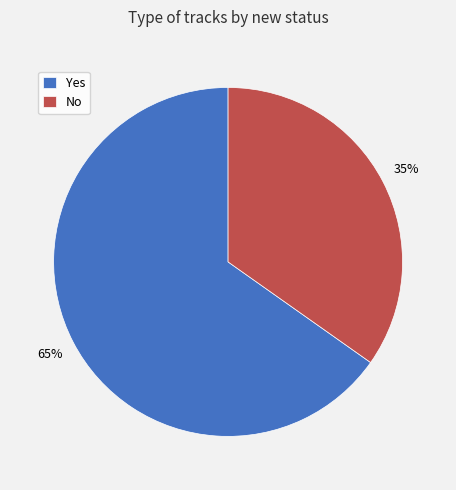

Which category accounts for the majority?

Yes